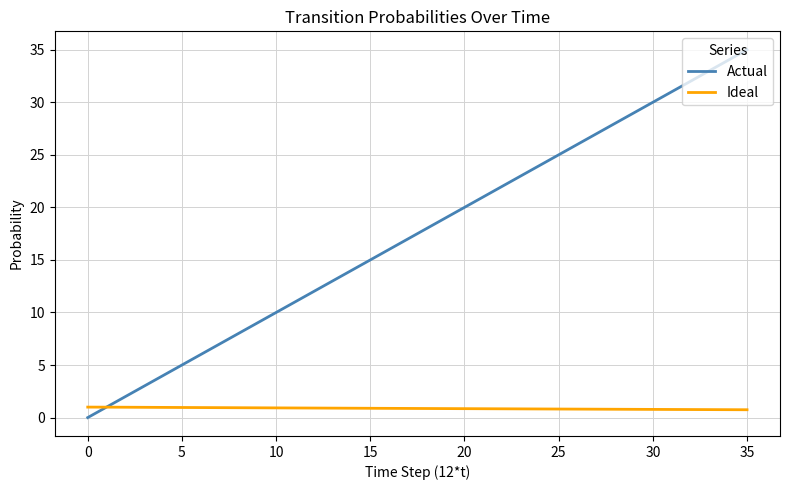

Rank the series by their average value, from highest to lowest.

Actual, Ideal